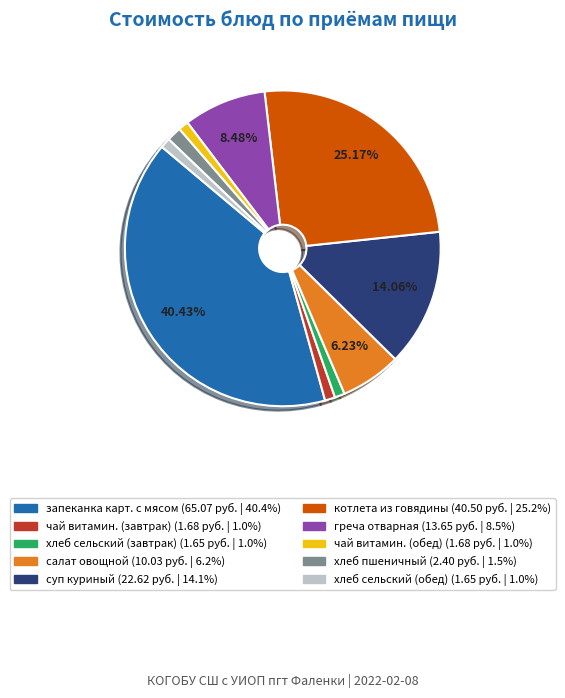

To the nearest percent, what is the average slice percentage?

10%